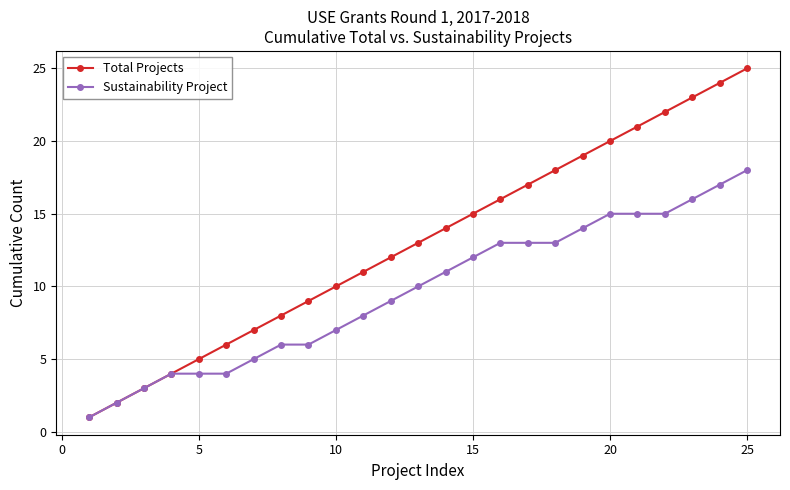

What is the maximum value for Sustainability Project?

18